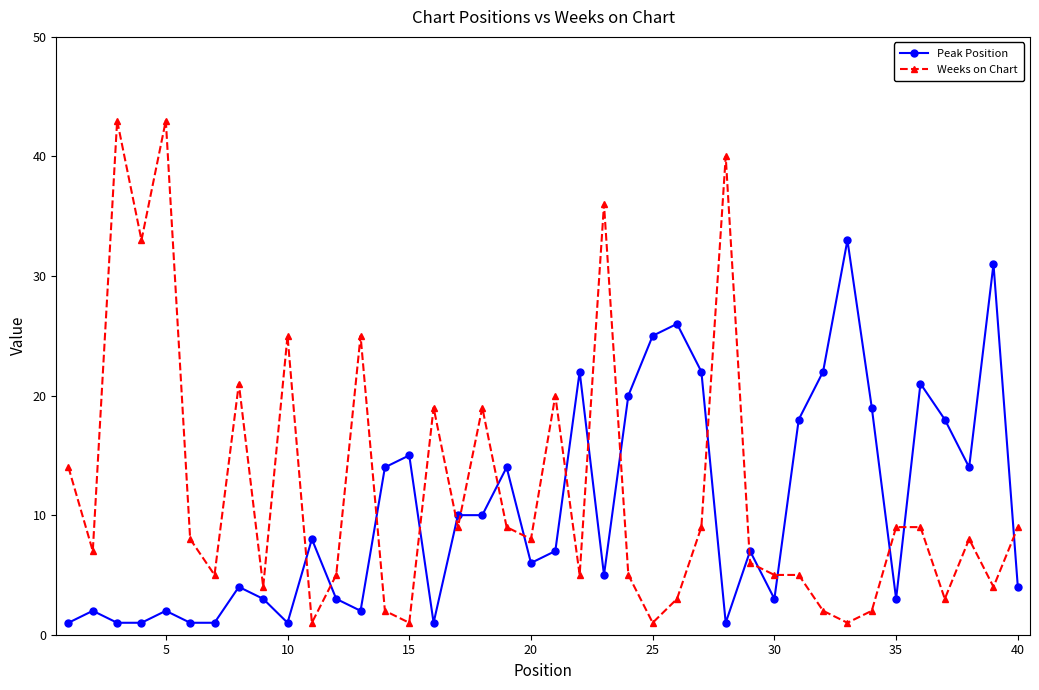

Which series has the largest range (max minus min)?

Weeks on Chart